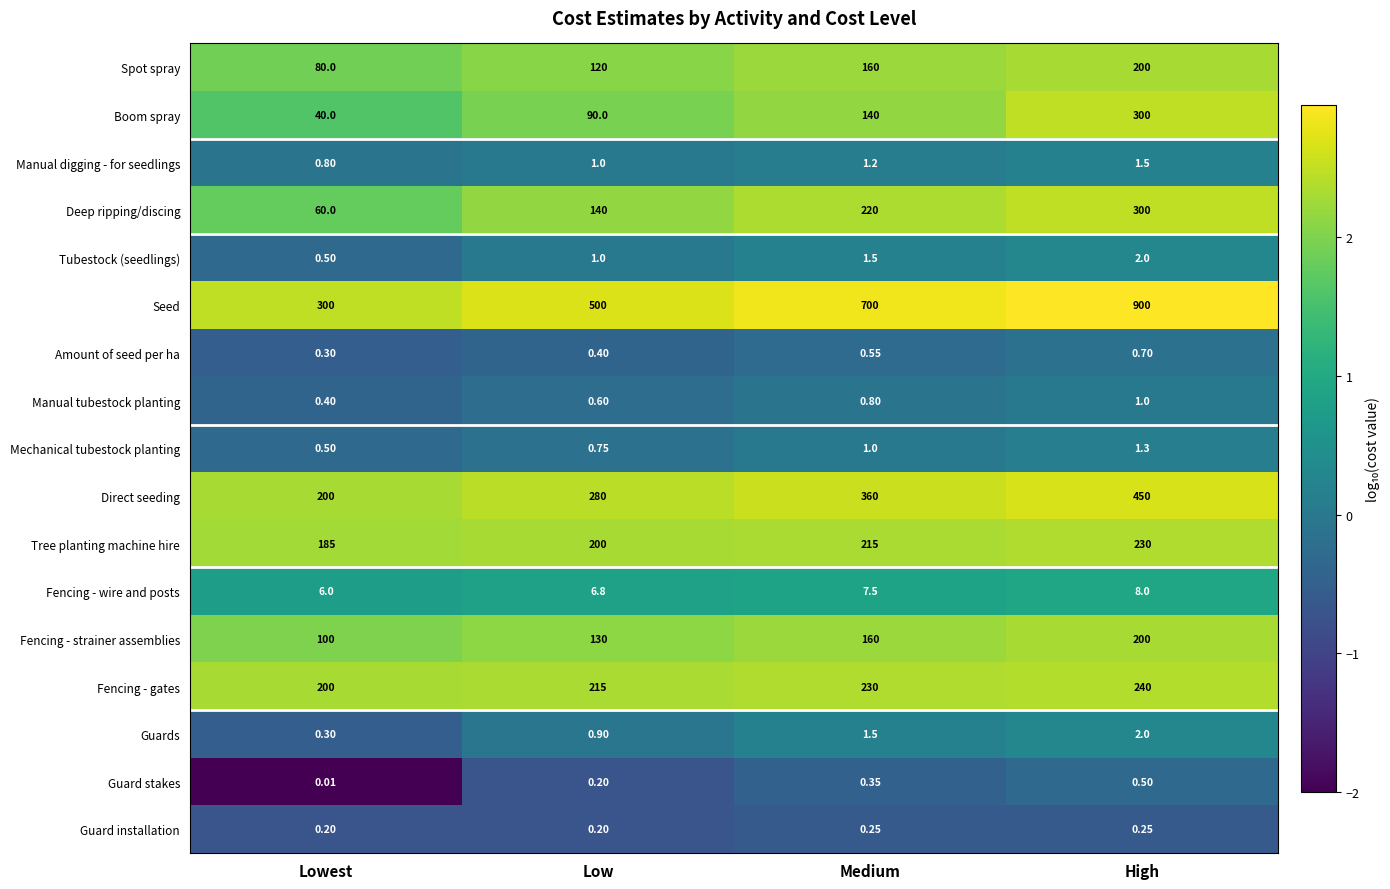

List the labels in order of Seed value, largest first.

High, Medium, Low, Lowest